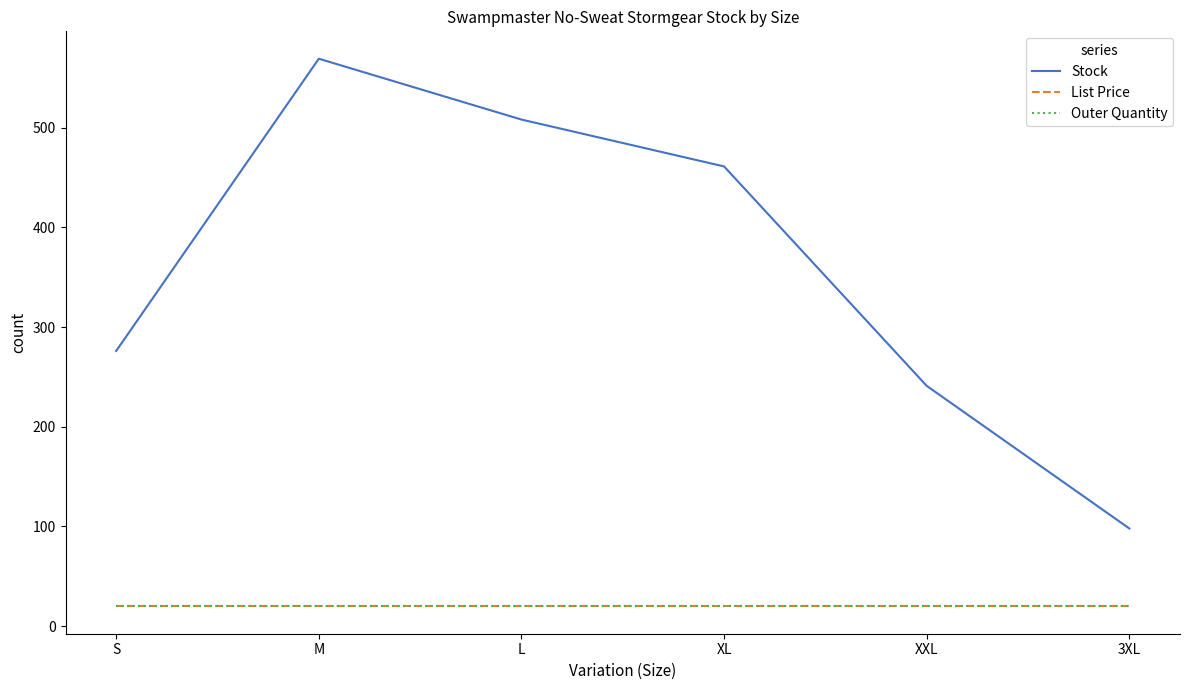

True or false: Outer Quantity has a value of 20.0 at XL.

True